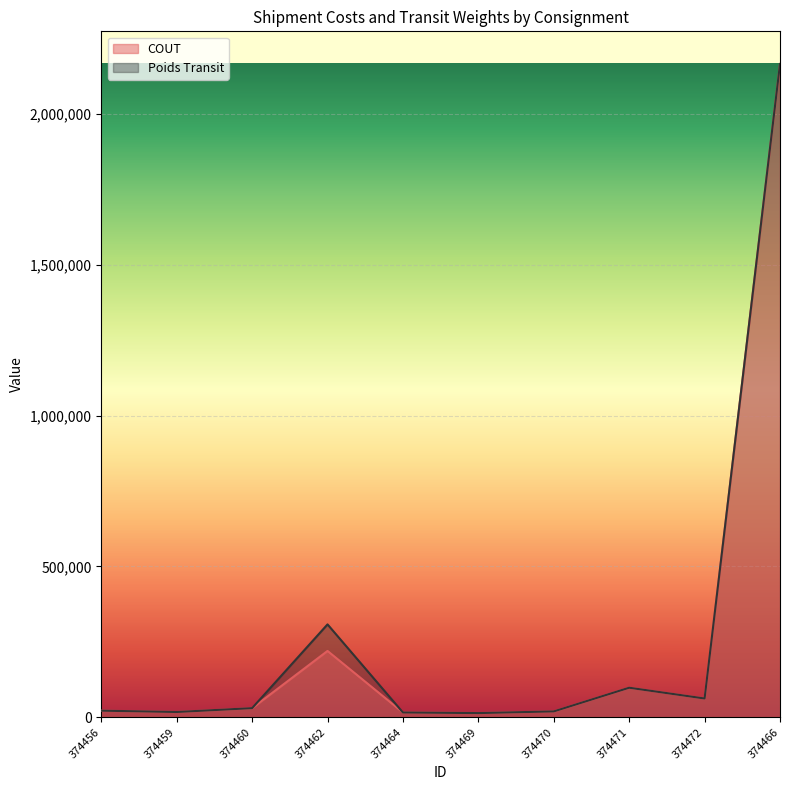

At 374456, list the series in order from smallest to largest.

COUT, Poids Transit